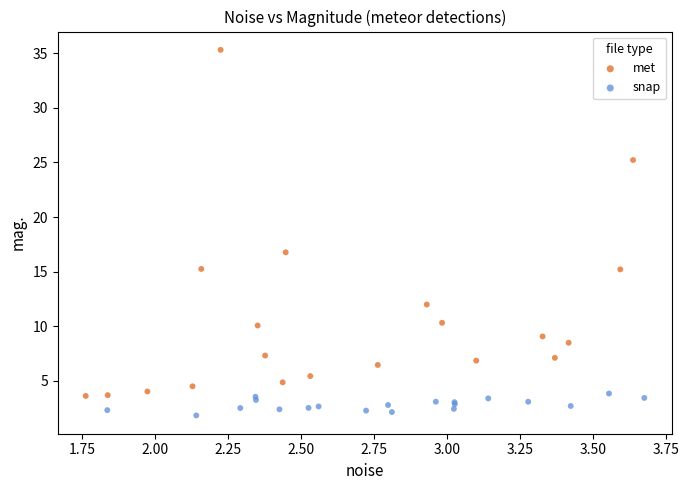

Which series reaches the minimum Y coordinate?

snap